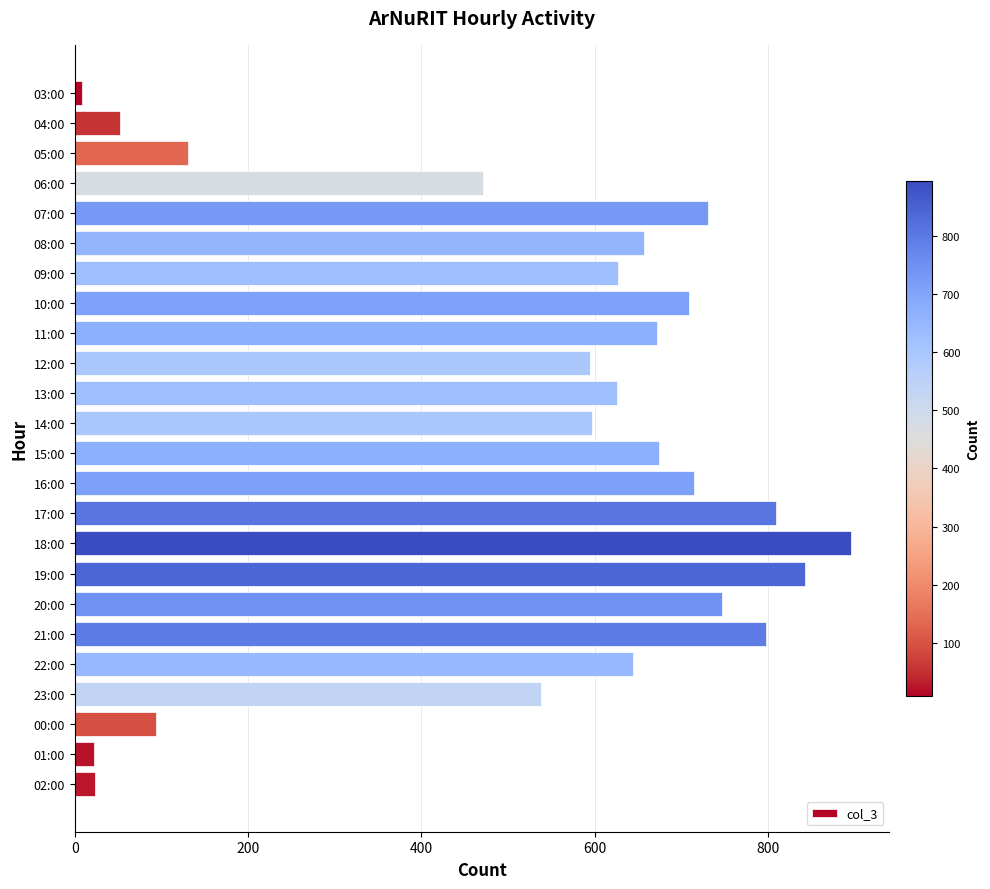

Which has a higher value, 11:00 or 19:00?

19:00